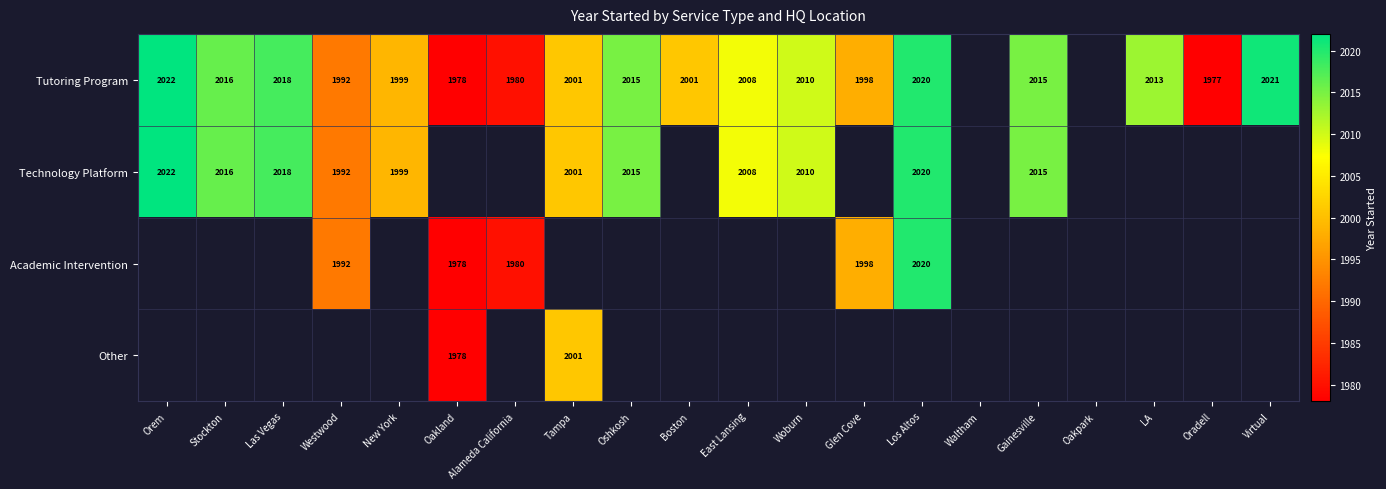

Is it true that Tutoring Program equals 2015 at Gainesville?

True